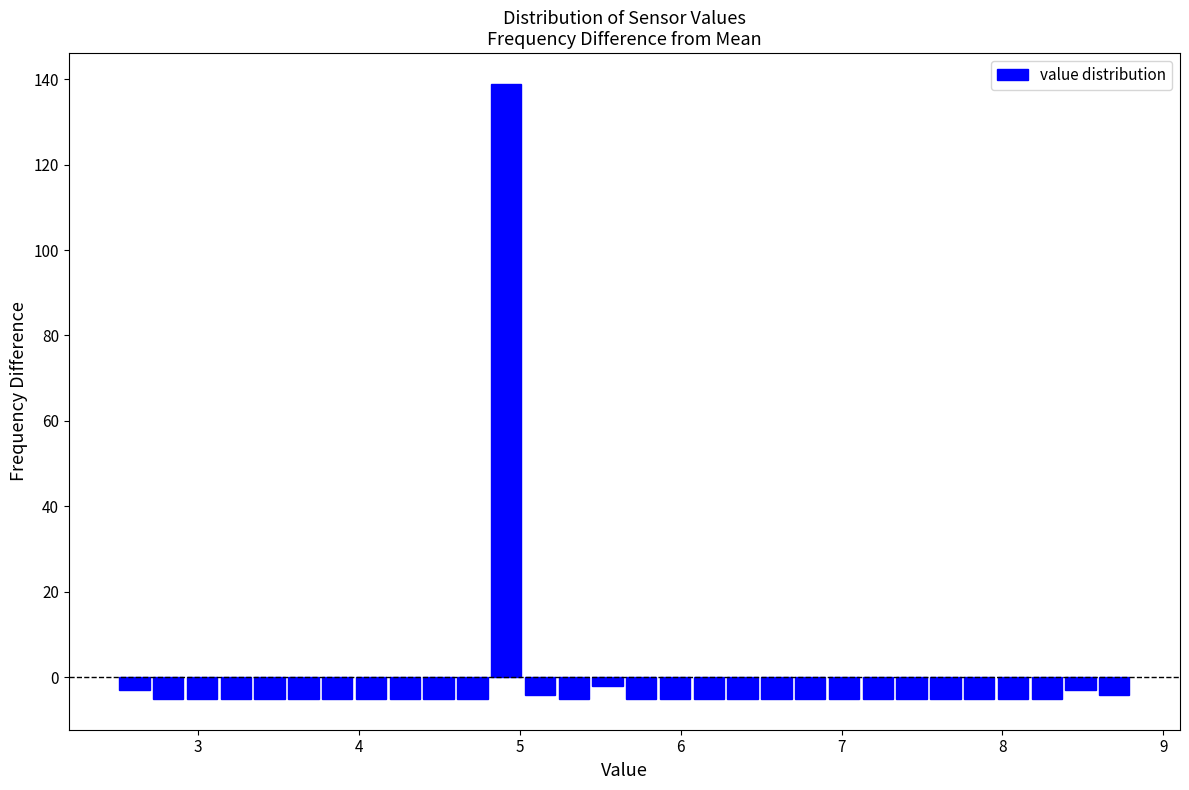

Read against the x-axis, roughly where is the centre of the tallest bar?

4.9